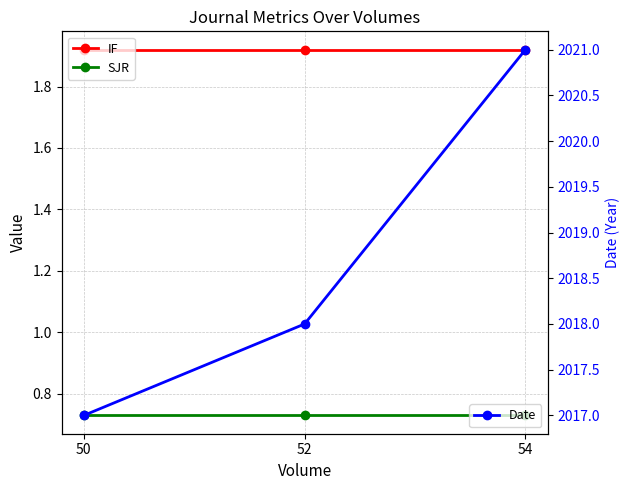

What is the sum of the SJR values at 54 and 50?

1.5